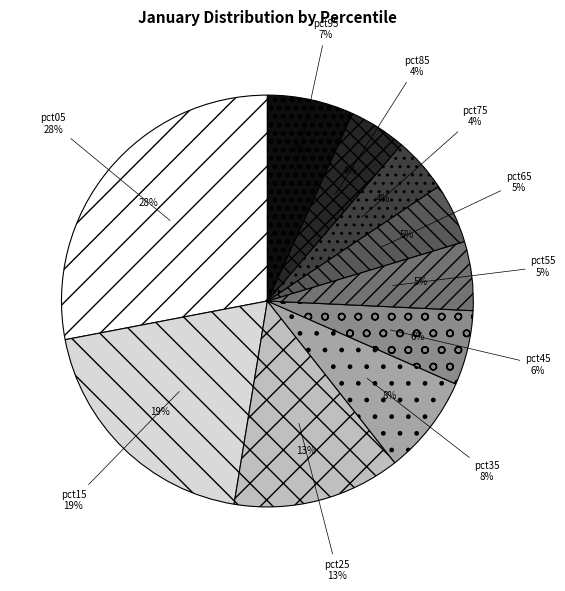

True or false: pct75 accounts for 11% of the total.

False